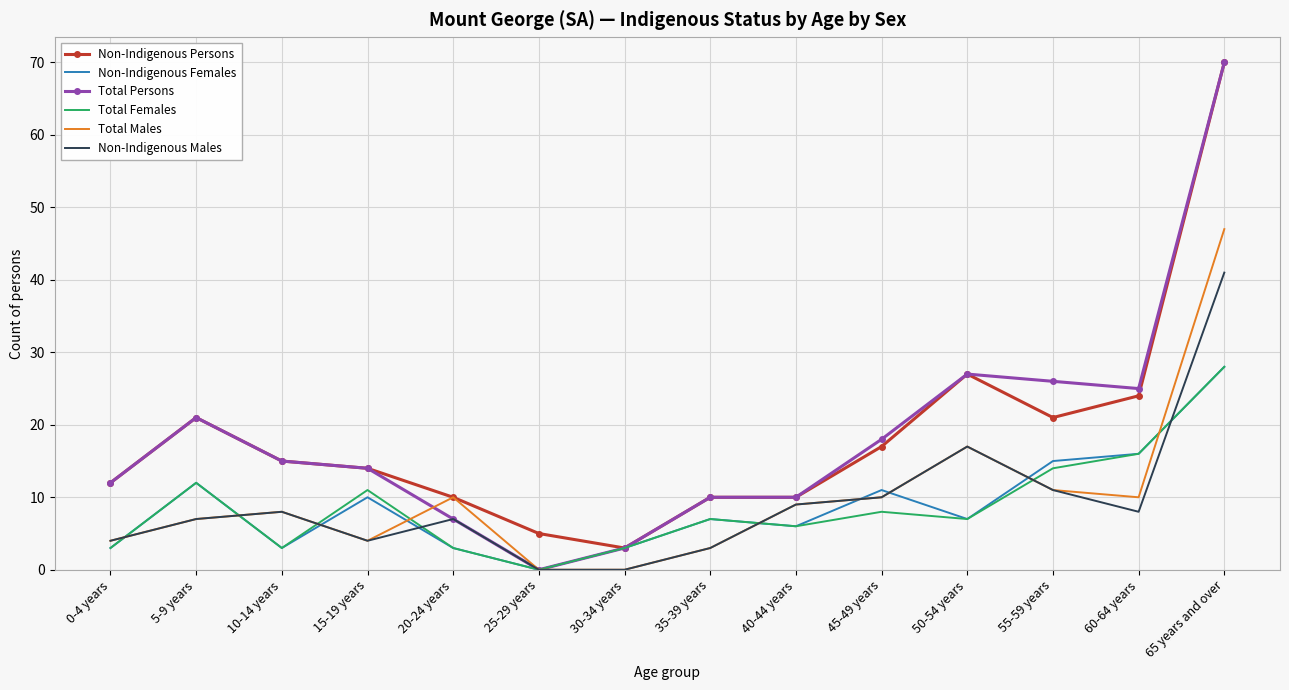

What position from the left is 50-54 years?

11